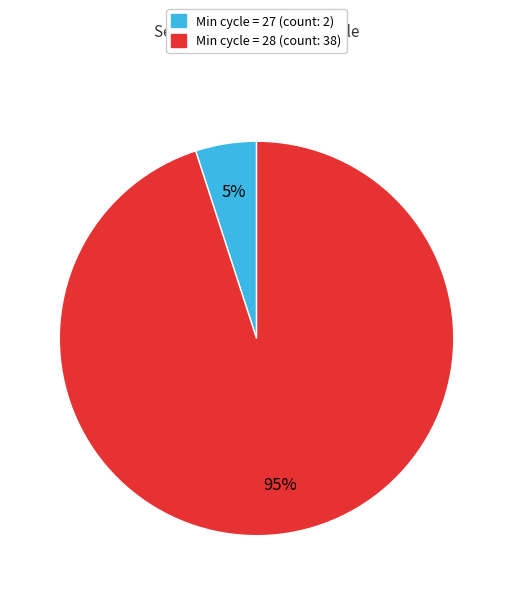

Is there any slice that represents more than half of the pie?

Yes